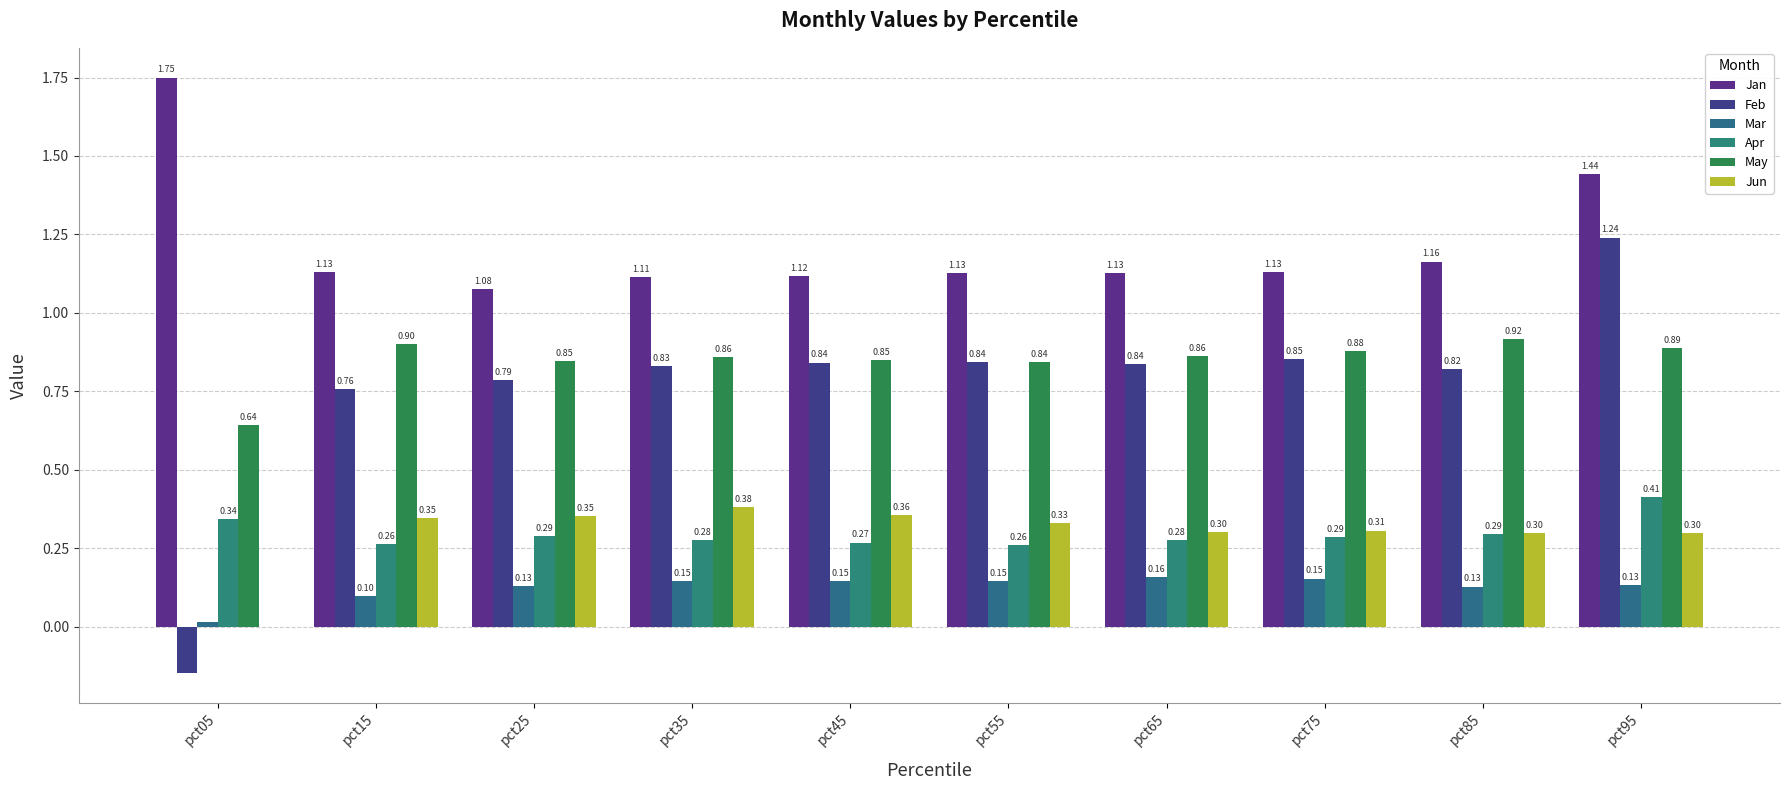

At how many categories does at least one series exceed 0?

10